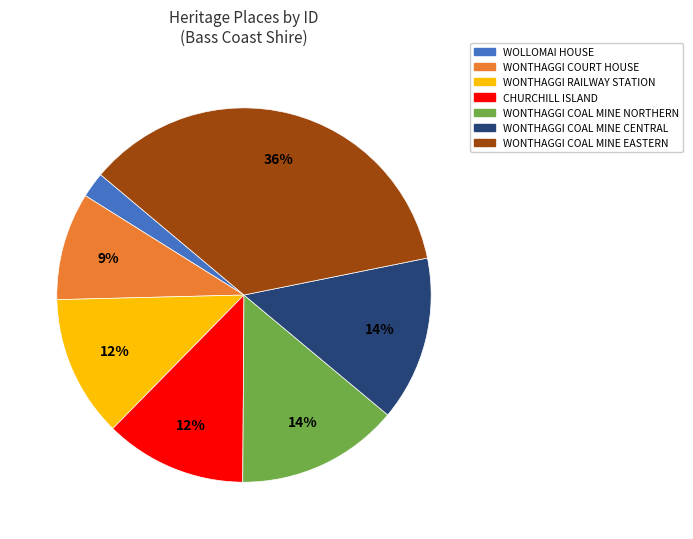

To the nearest percent, what is the difference between the largest and smallest slice percentages?

34%